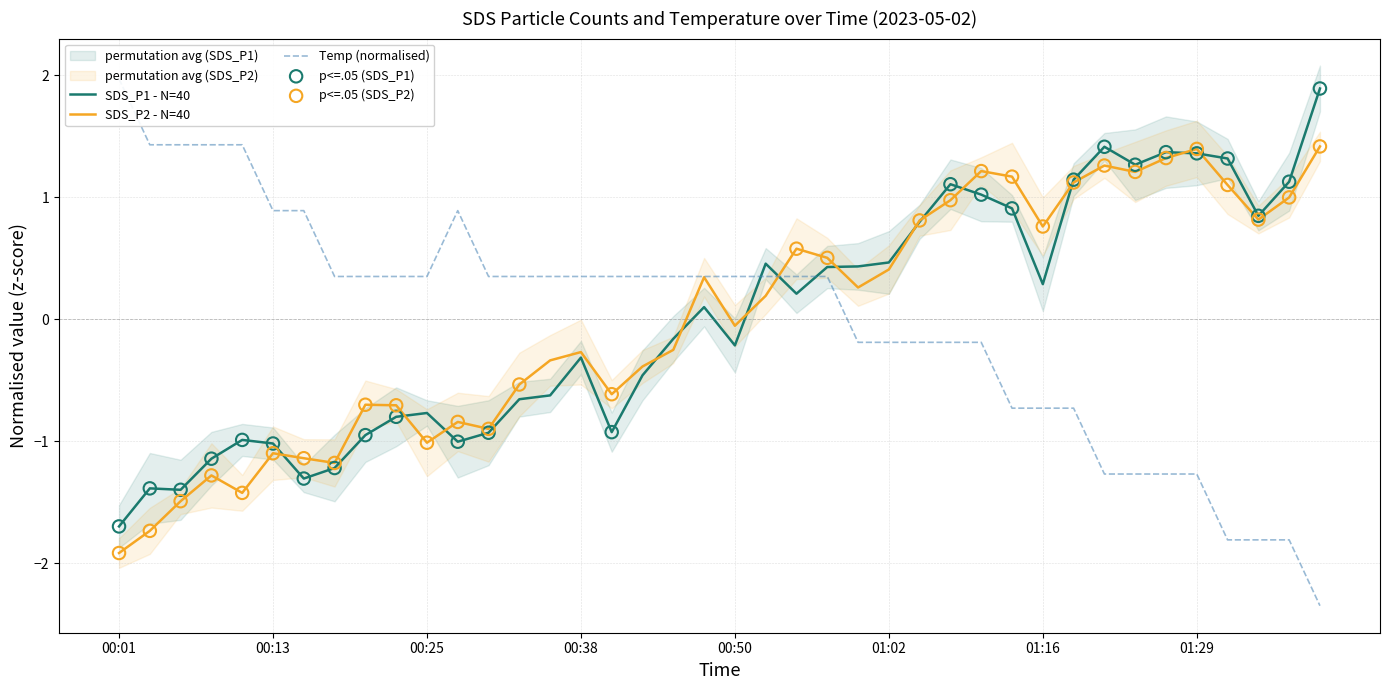

Which series contains the highest Y value?

Temp